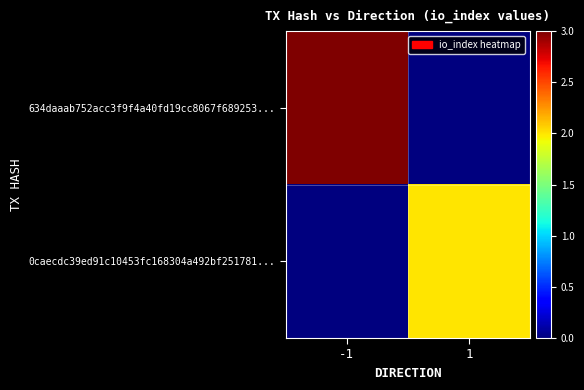

Count the number of categories in the chart.

2